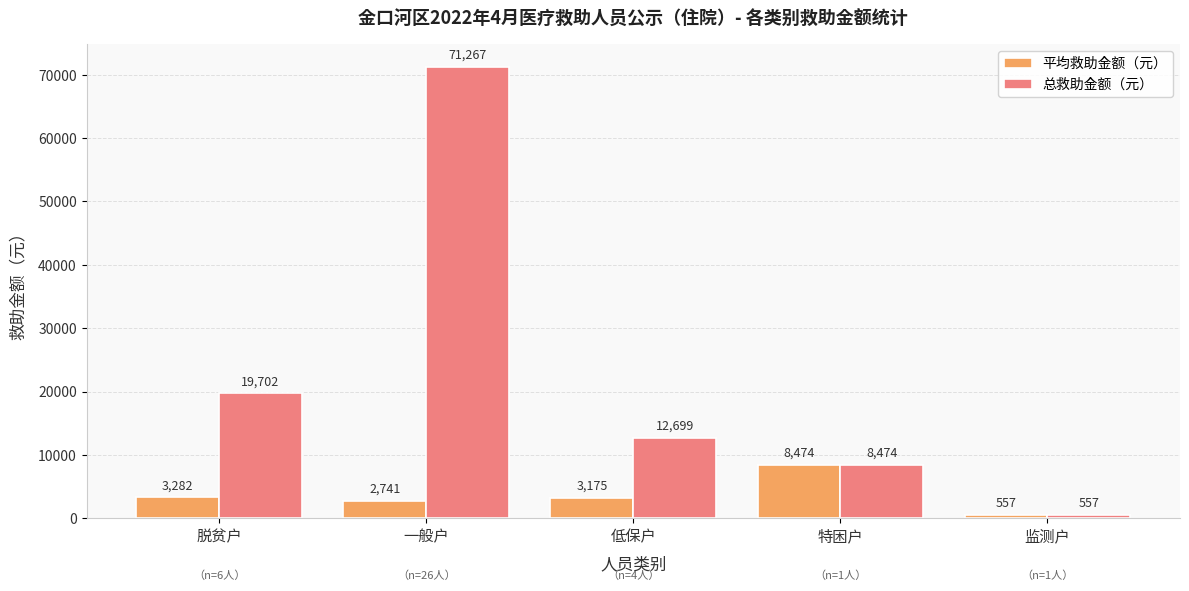

What is the minimum value for 总救助金额（元）?

557